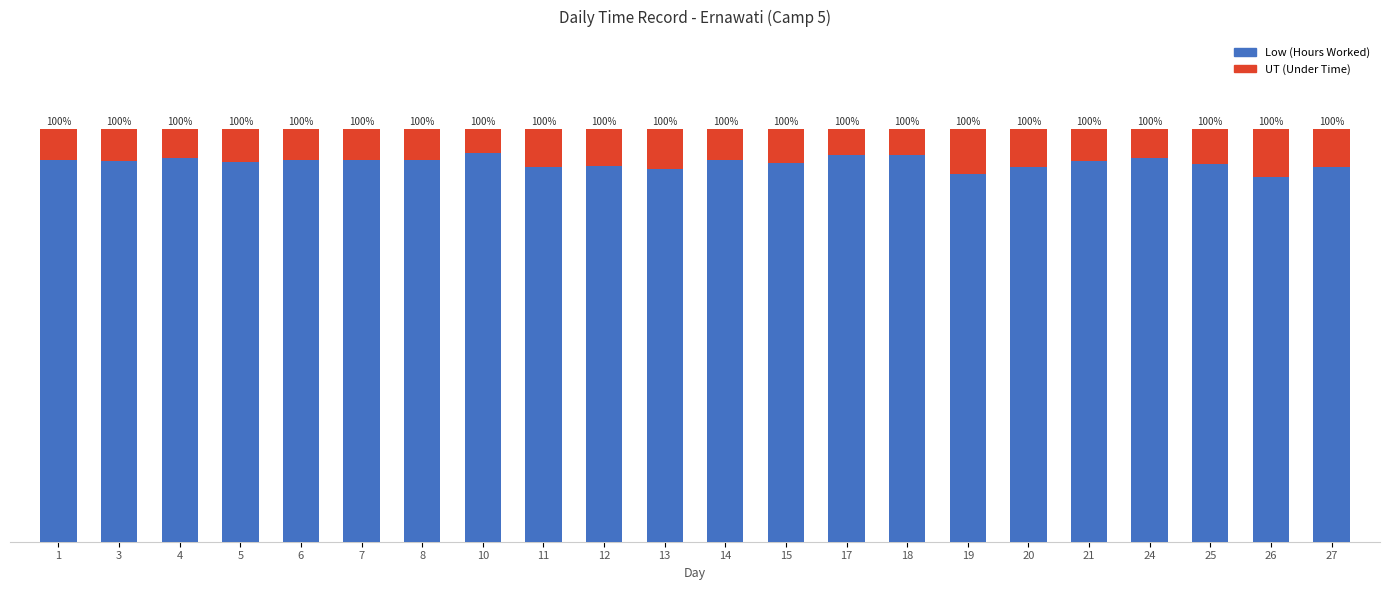

Does the chart contain any negative values?

No